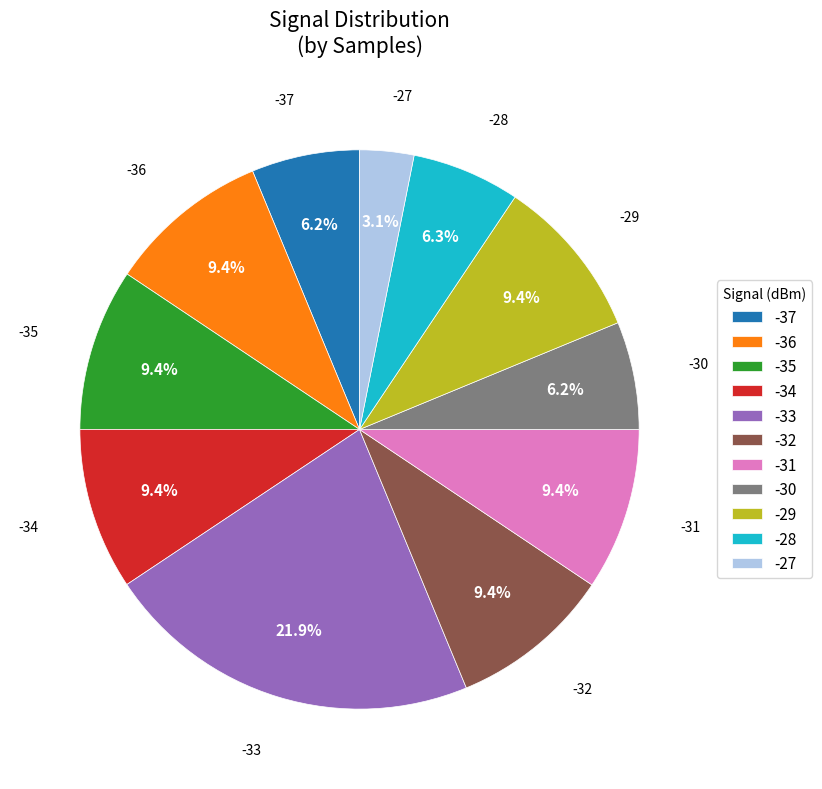

What portion of the pie excludes -32?

90.6%